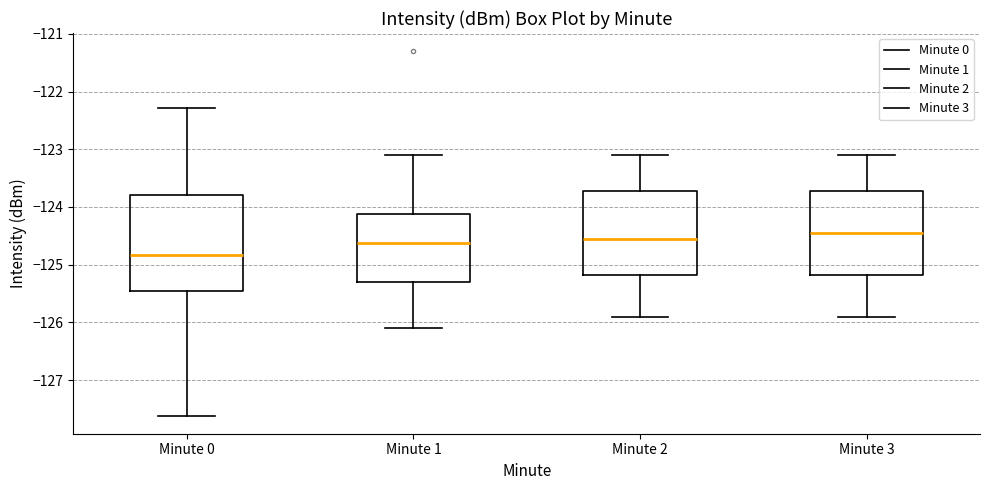

Reading left to right, read every box against the y-axis: the position of its median line, the range the box covers, and the ends of its whiskers. The values are not printed on the chart, so give them approximately, as read against the axis.

Minute 0: median -124.8, box -125.4 to -123.8, whiskers -127.6 to -122.3
Minute 1: median -124.6, box -125.3 to -124.1, whiskers -126.1 to -123.1
Minute 2: median -124.5, box -125.2 to -123.7, whiskers -125.9 to -123.1
Minute 3: median -124.4, box -125.2 to -123.7, whiskers -125.9 to -123.1